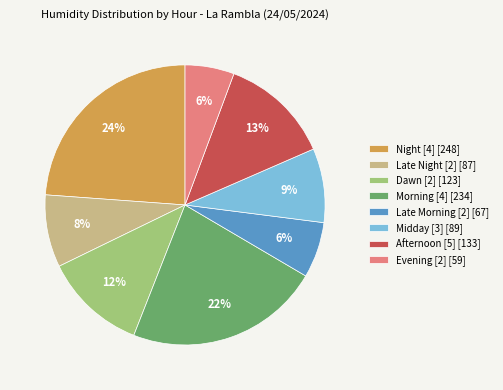

Does any single category account for the majority?

No